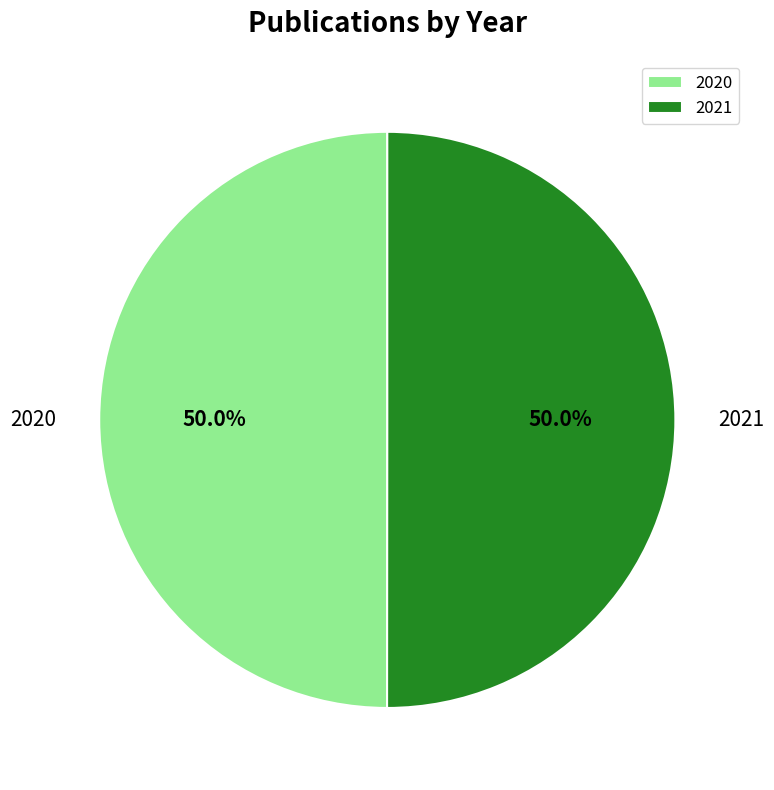

What is the total percentage of 2021 and 2020?

100.0%